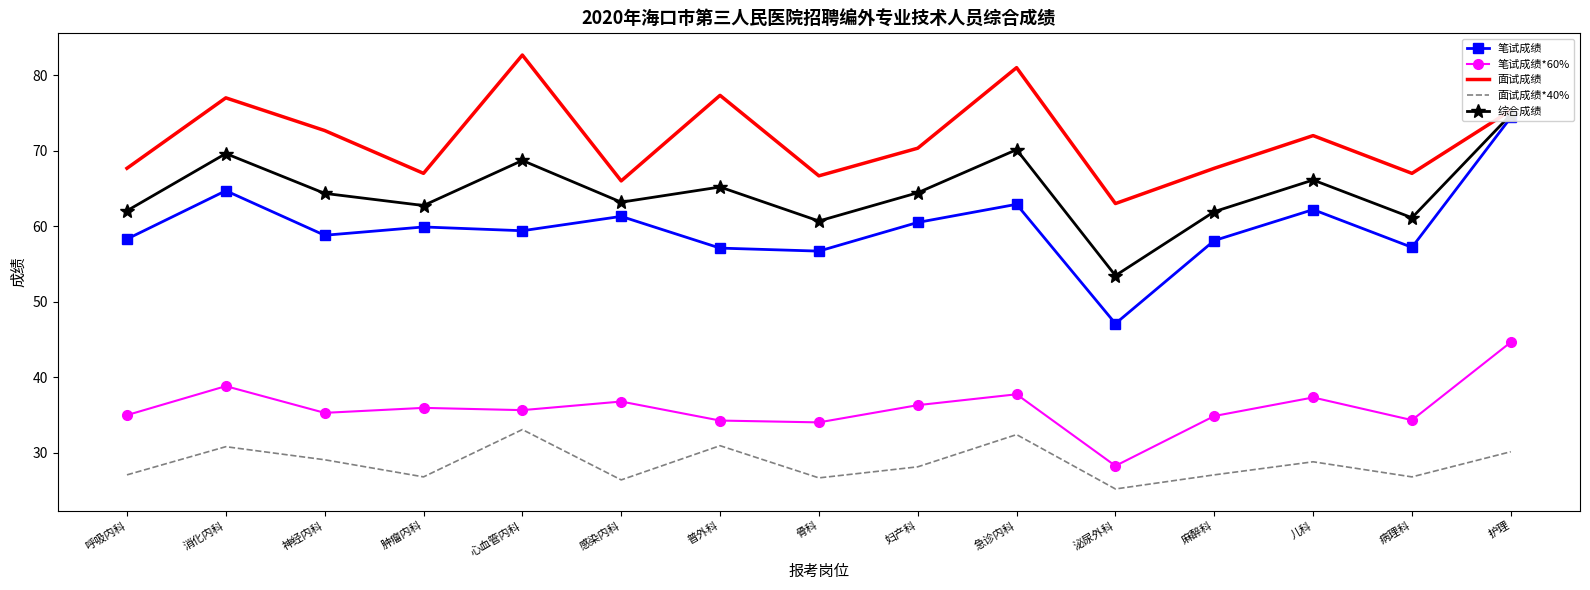

Which series has the largest range (max minus min)?

笔试成绩